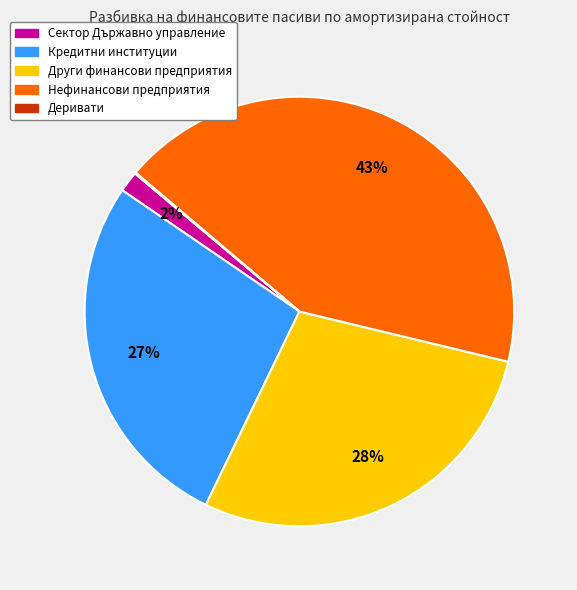

To the nearest percent, what is the average slice percentage?

20%